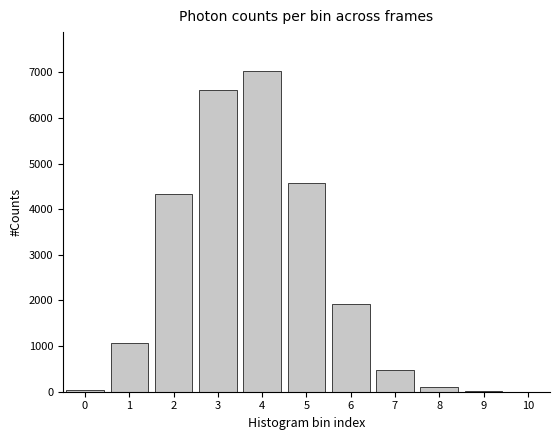

What is the sum of the values at 7 and 3?

7088.1